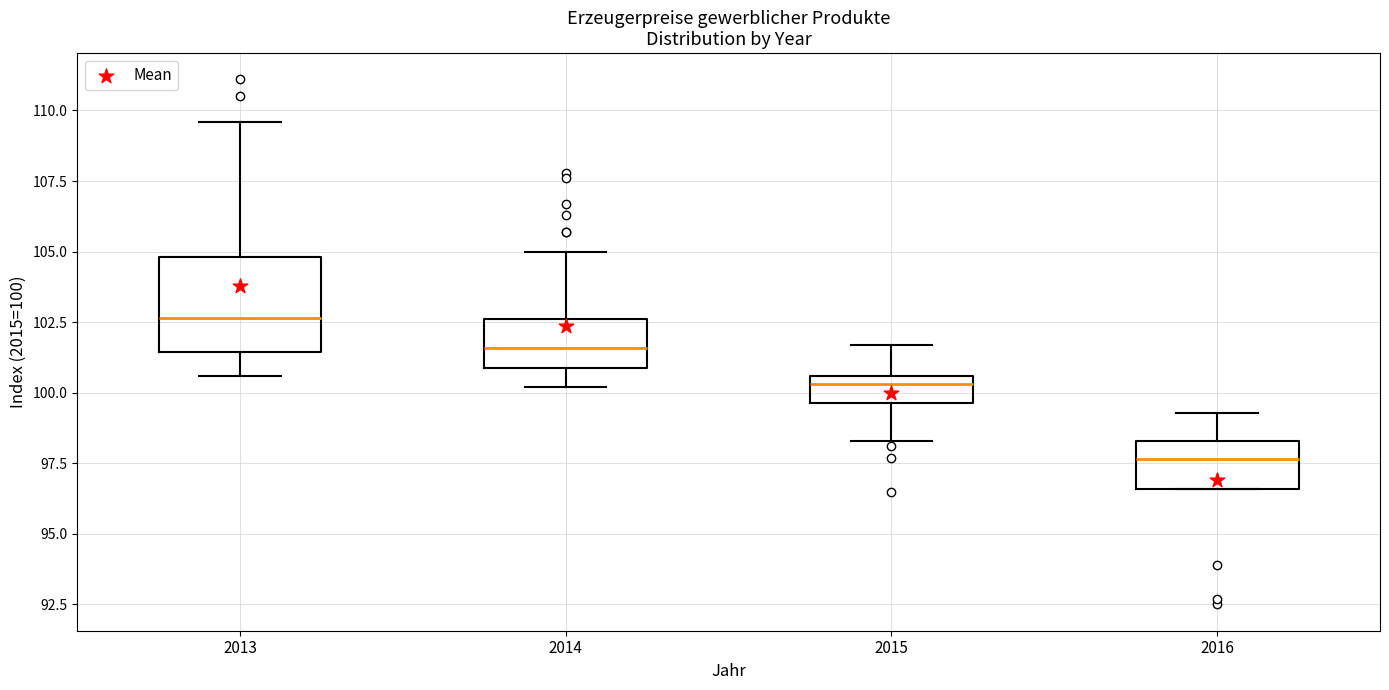

Comparing the boxes themselves (not the whiskers), which one is the tallest?

2013